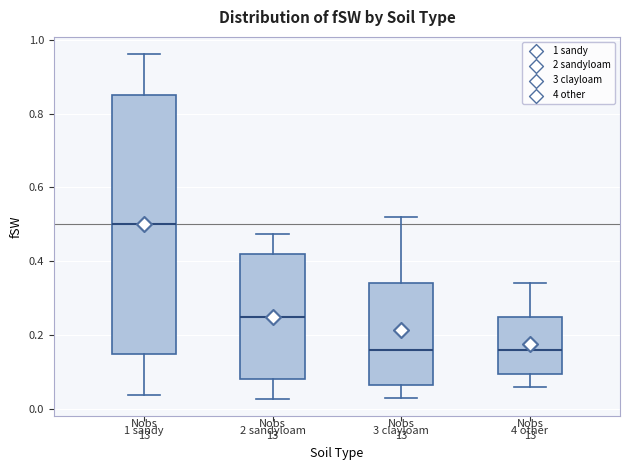

Reading left to right, transcribe this box plot: for each box, give where its median line is, the range the box spans, and where its two whiskers end, as read against the y-axis. The values are not printed on the chart, so give them approximately, as read against the axis.

1 sandy: median 0.50, box 0.14 to 0.86, whiskers 0.04 to 0.96
2 sandyloam: median 0.26, box 0.08 to 0.42, whiskers 0.02 to 0.48
3 clayloam: median 0.16, box 0.06 to 0.34, whiskers 0.04 to 0.52
4 other: median 0.16, box 0.10 to 0.26, whiskers 0.06 to 0.34